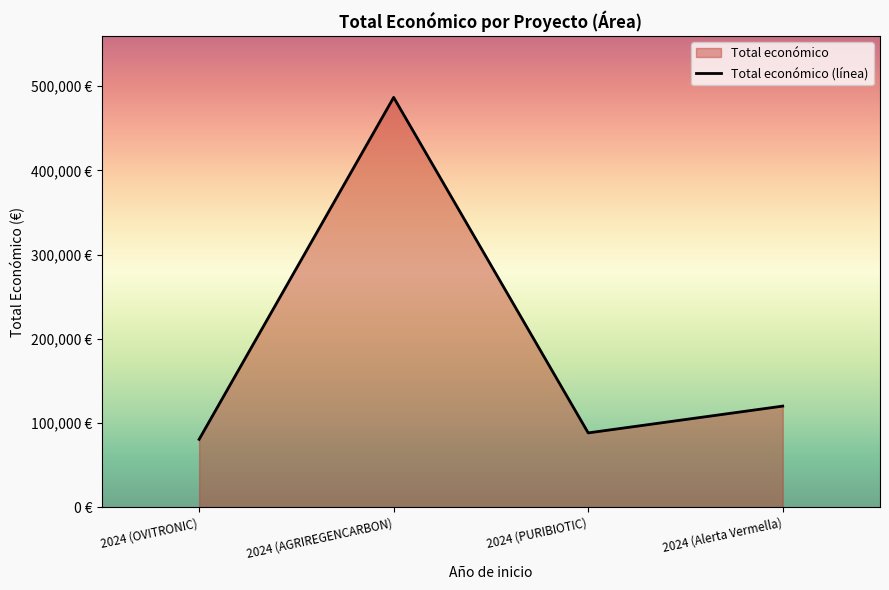

The chart shows a value of 80498 at 2024 (OVITRONIC). True or false?

True